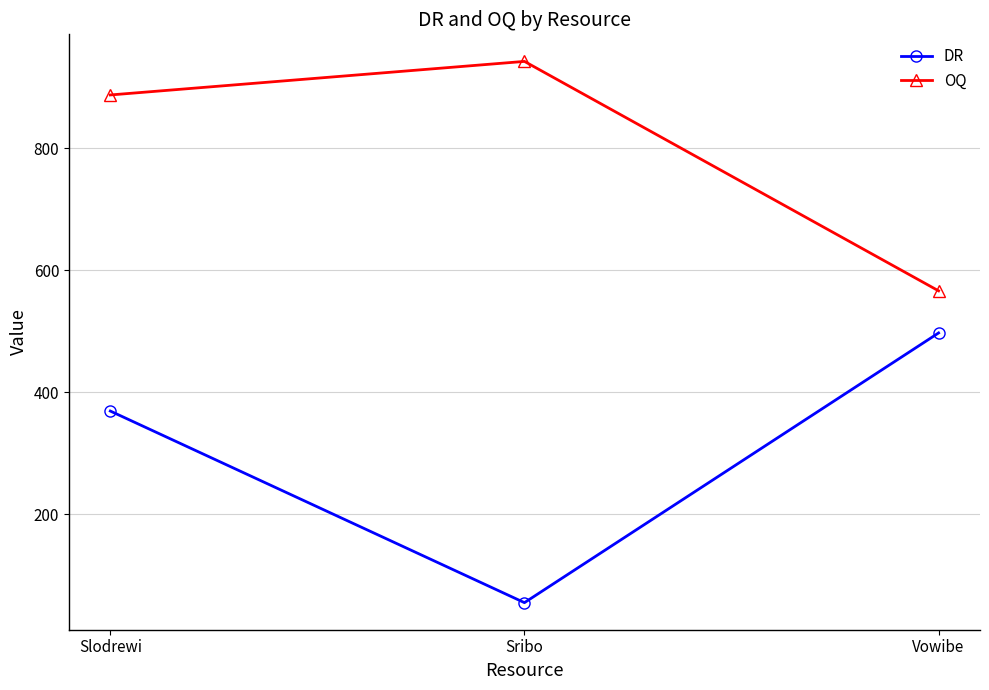

Rank the series at Slodrewi from lowest to highest value.

DR, OQ